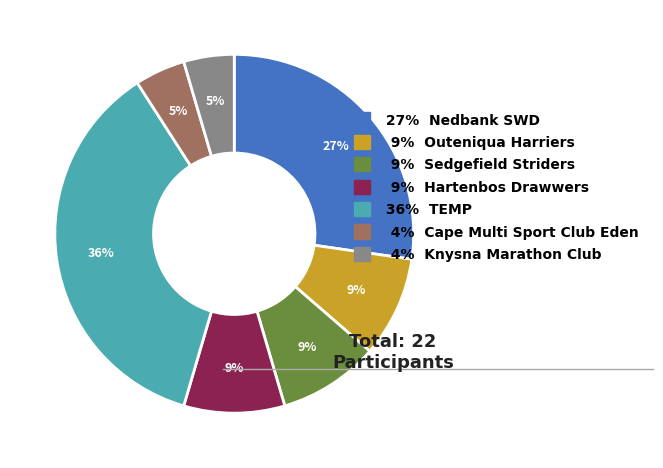

Between 4% Knysna Marathon Club and 9% Hartenbos Drawwers, which is larger?

9% Hartenbos Drawwers